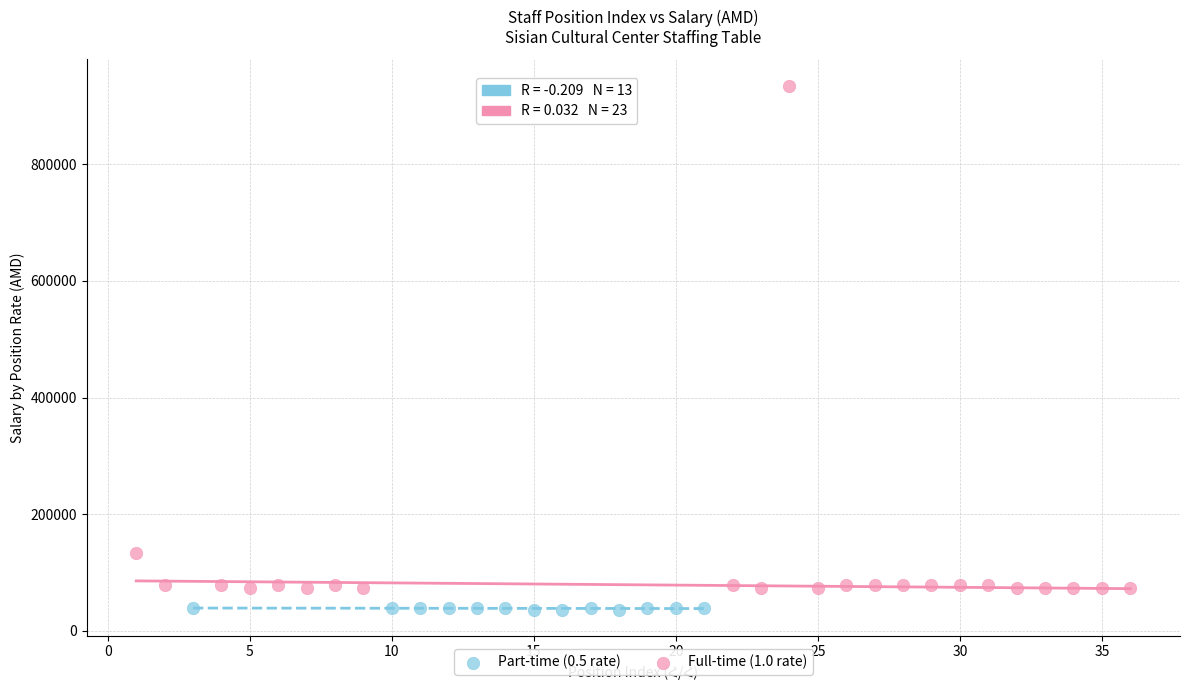

Which series has the largest Y range (max minus min)?

Full-time (1.0 rate)